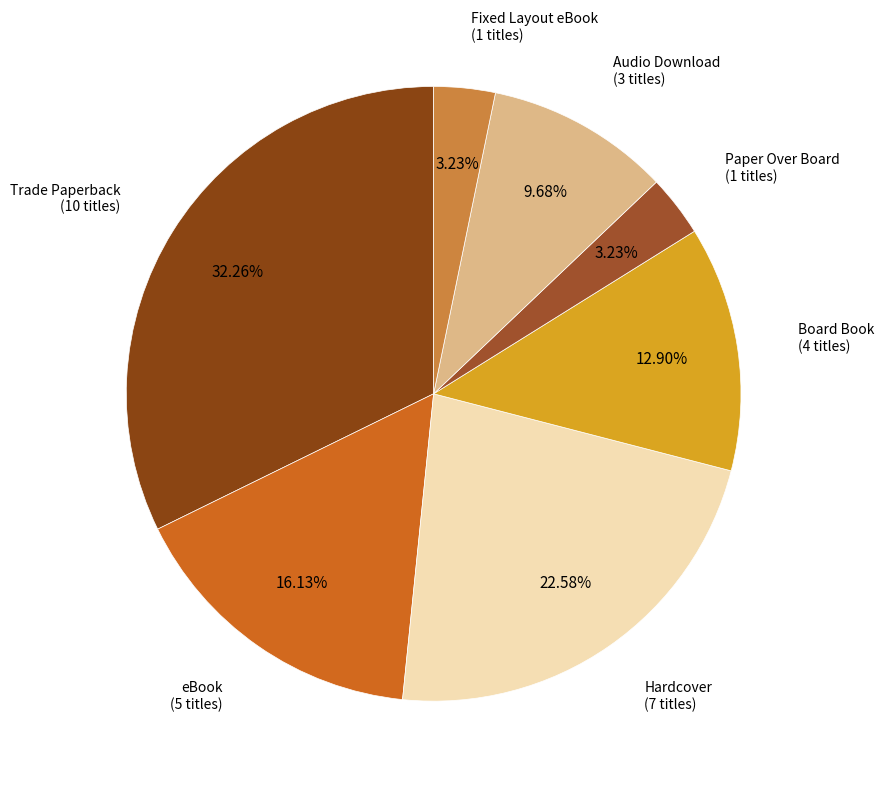

How many segments does this pie chart have?

7